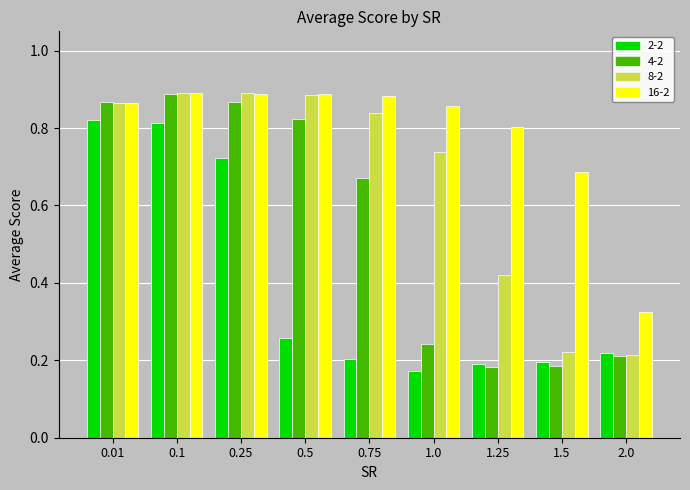

The value of 2-2 at 1.25 is 0.2. True or false?

True